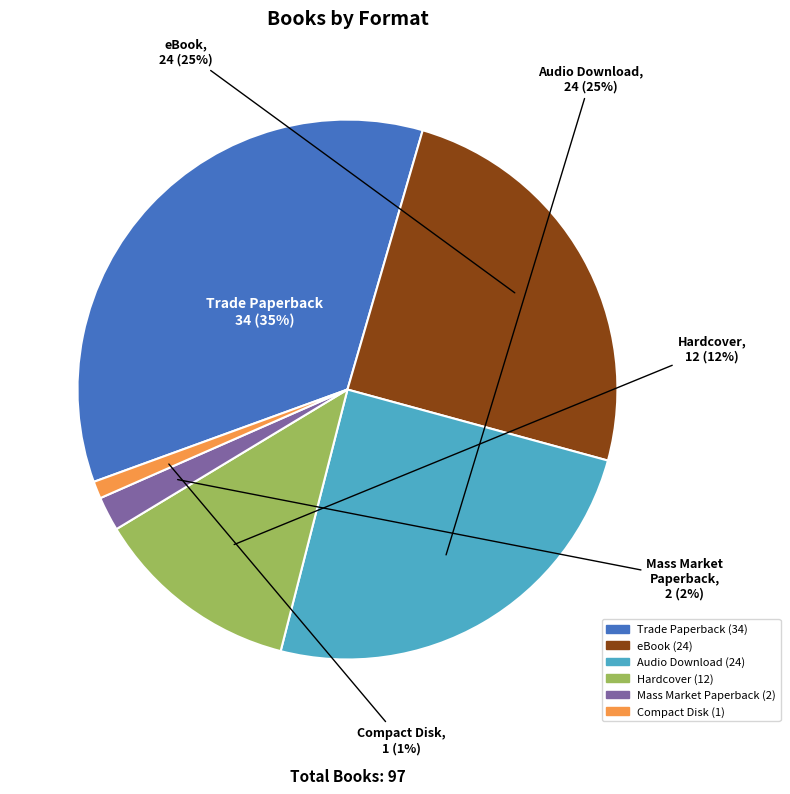

How many slices are in this pie chart?

6